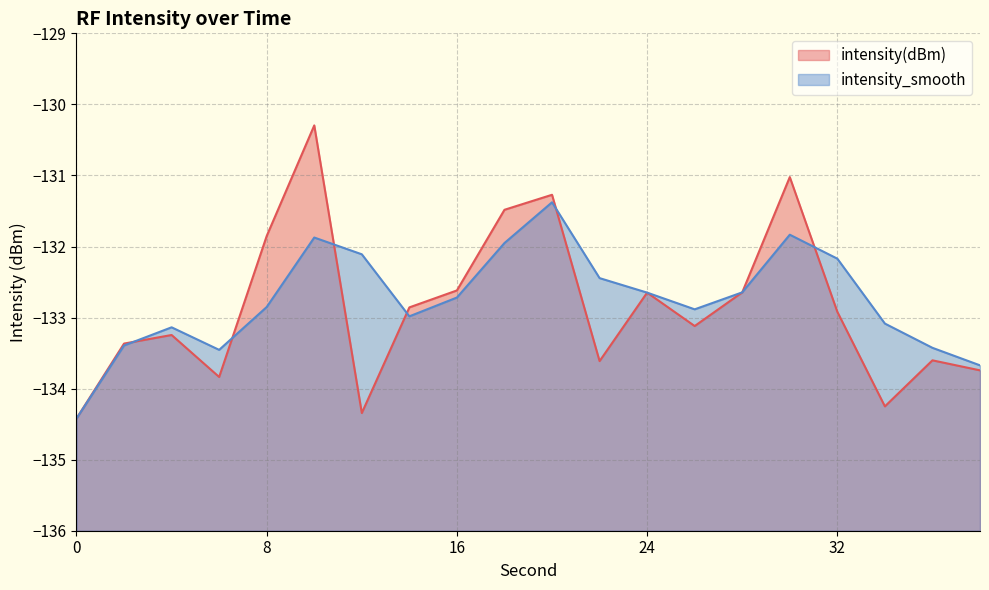

Rank the series by their maximum value, from highest to lowest.

intensity(dBm), intensity_smooth